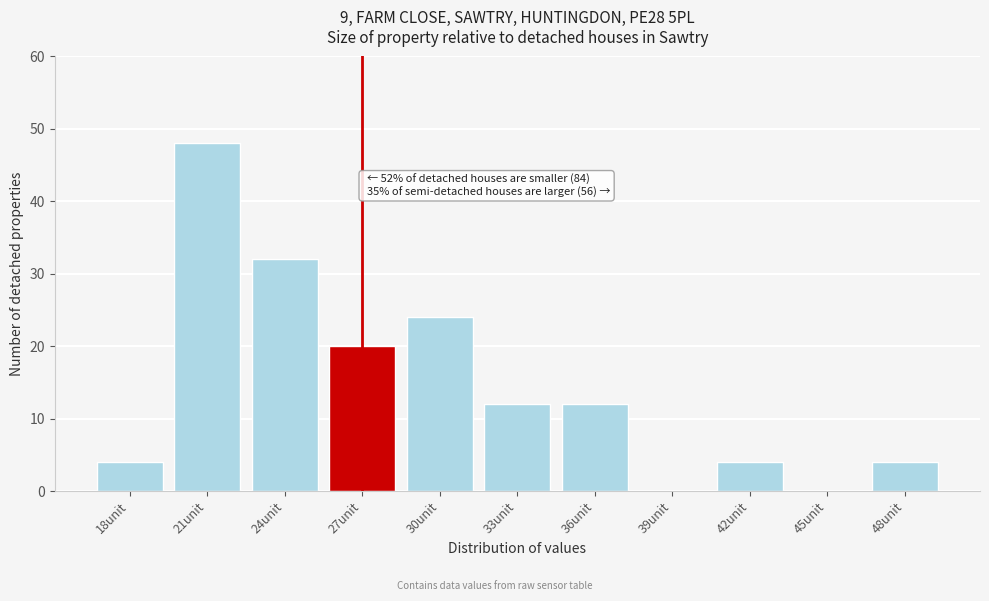

Reading right to left, extract all data points from this chart.

48unit=4	45unit=0	42unit=4	39unit=0	36unit=12	33unit=12	30unit=24	27unit=20	24unit=32	21unit=48	18unit=4